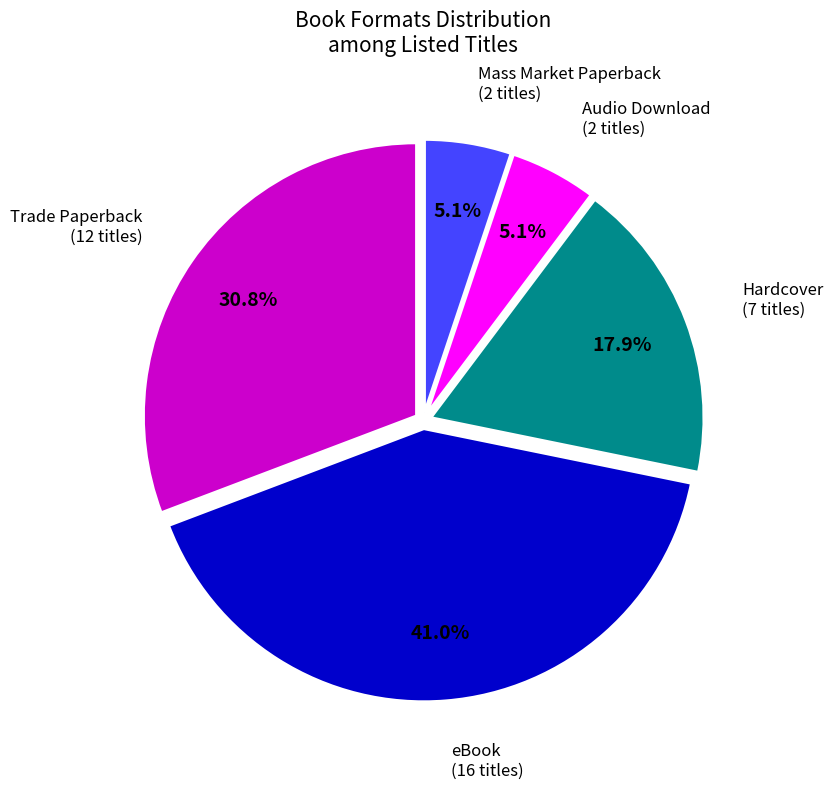

Is there any slice that represents more than half of the pie?

No